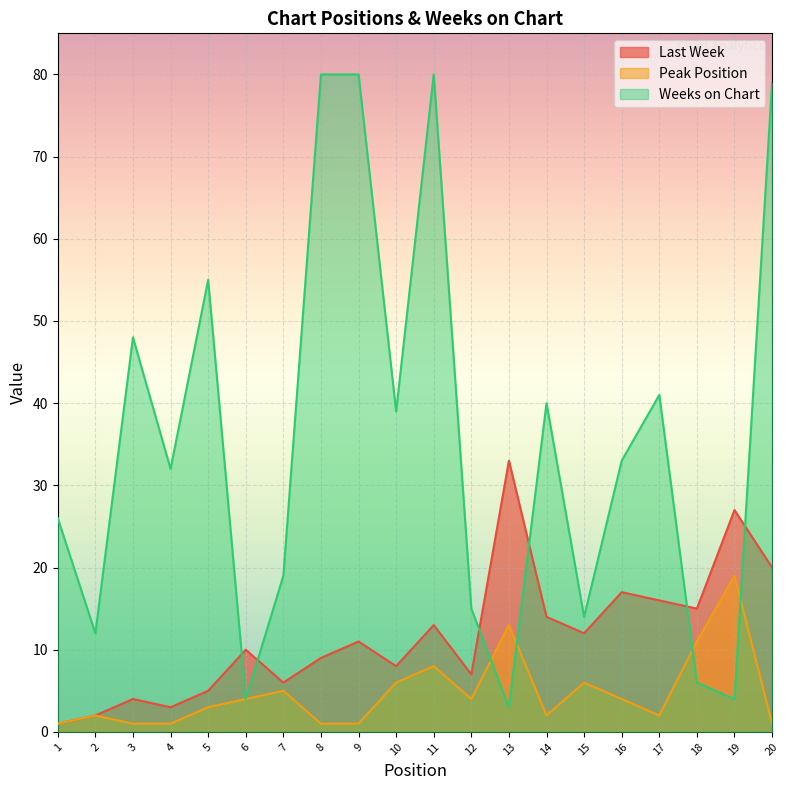

What value does the Peak Position series have at 18, to the nearest 10?

10